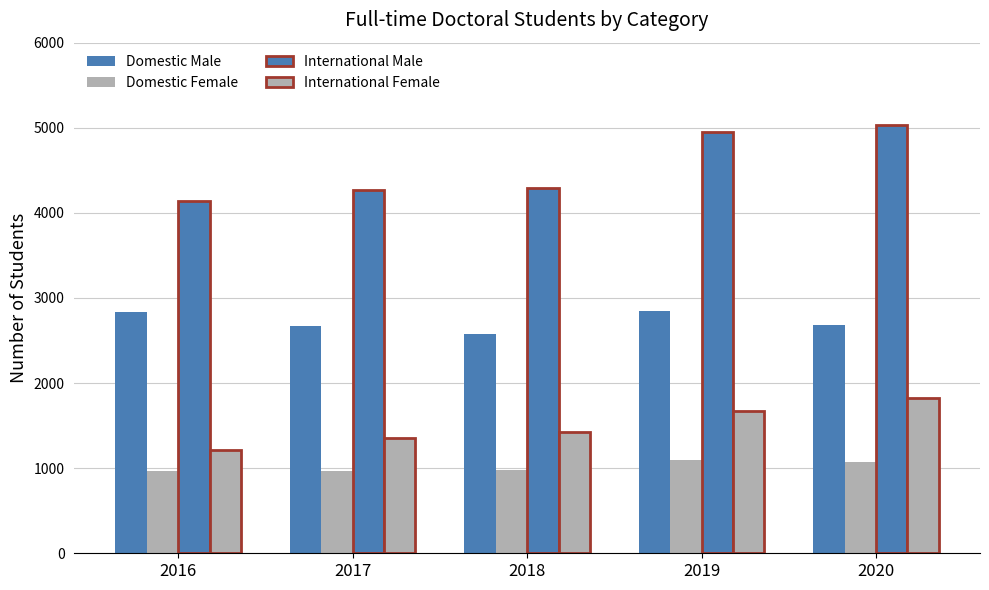

Which series has the largest total across all categories?

International Male